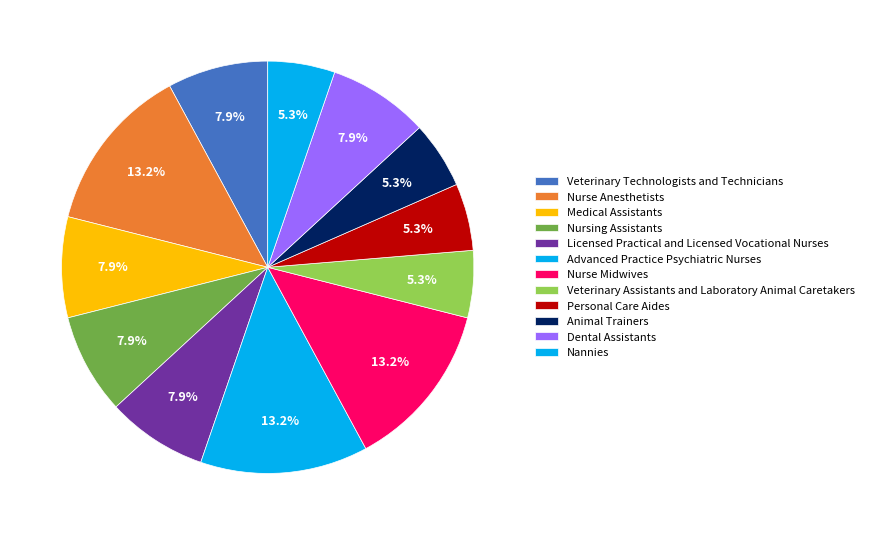

Which slice is the smallest?

Veterinary Assistants and Laboratory Animal Caretakers